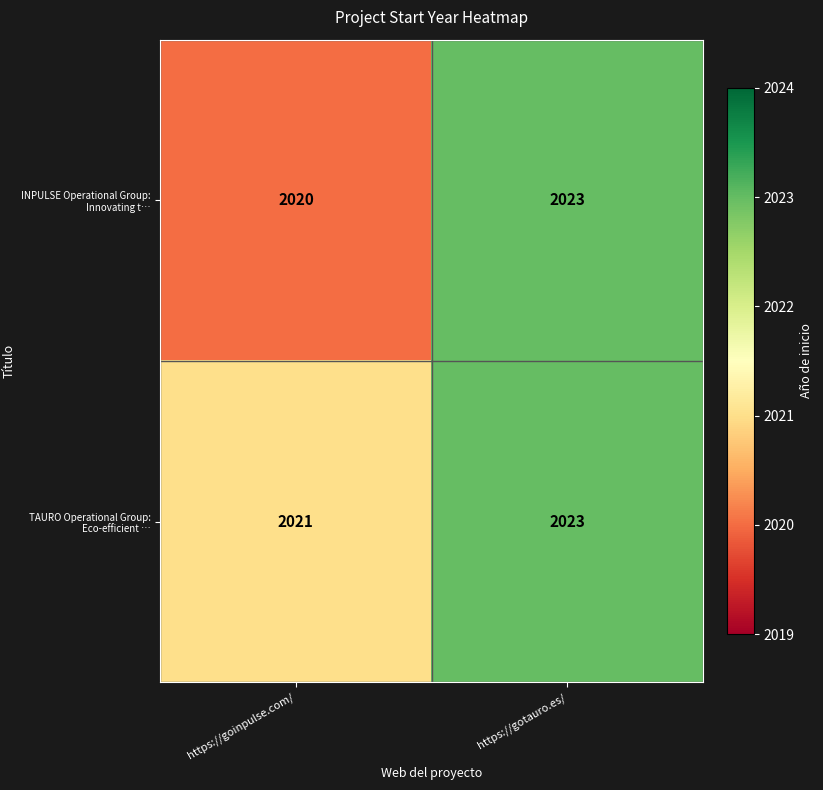

Which series has the largest range (max minus min)?

INPULSE Operational Group: Innovating t…